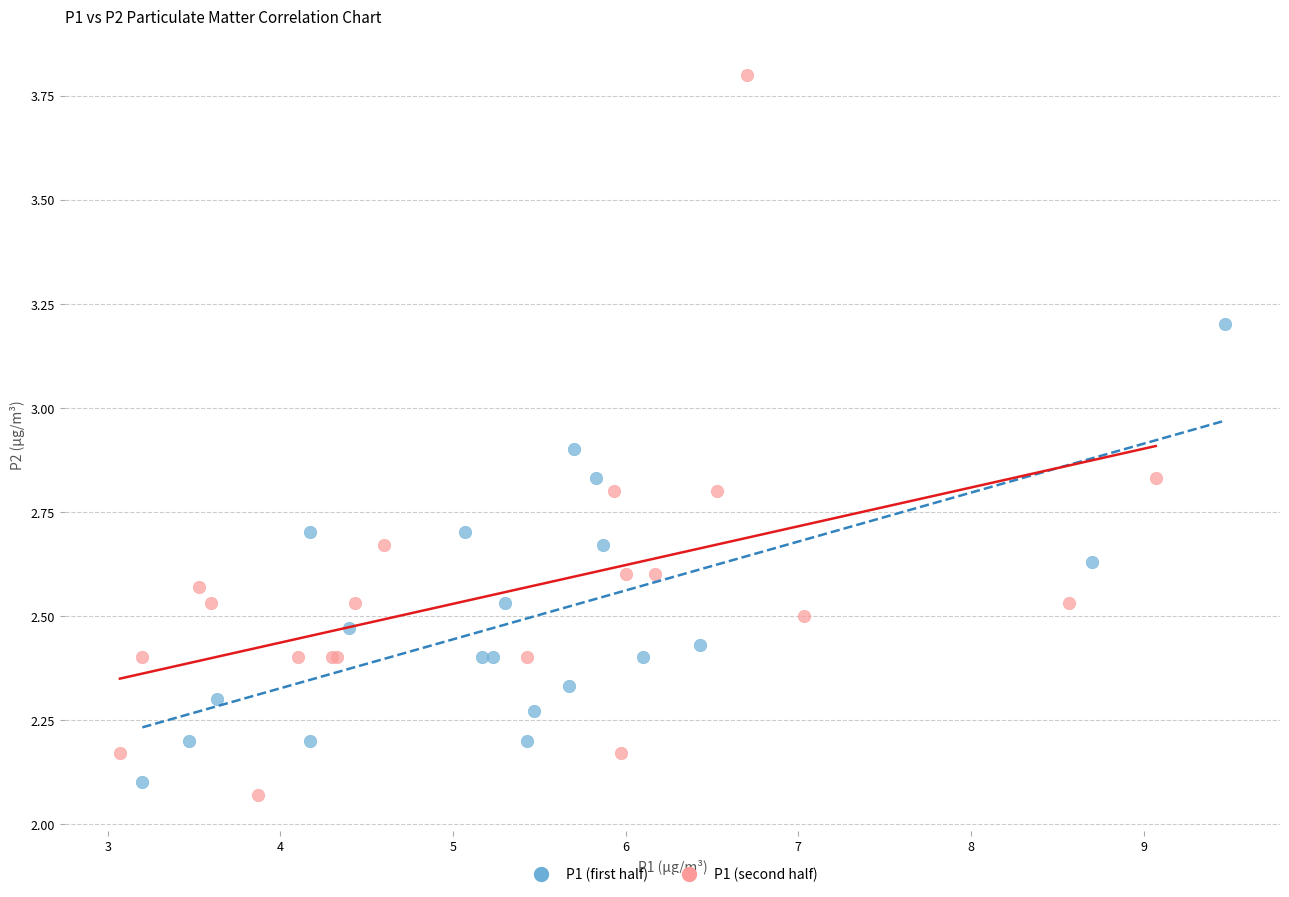

What are all the series names shown in the legend?

P1 (first half), P1 (second half)